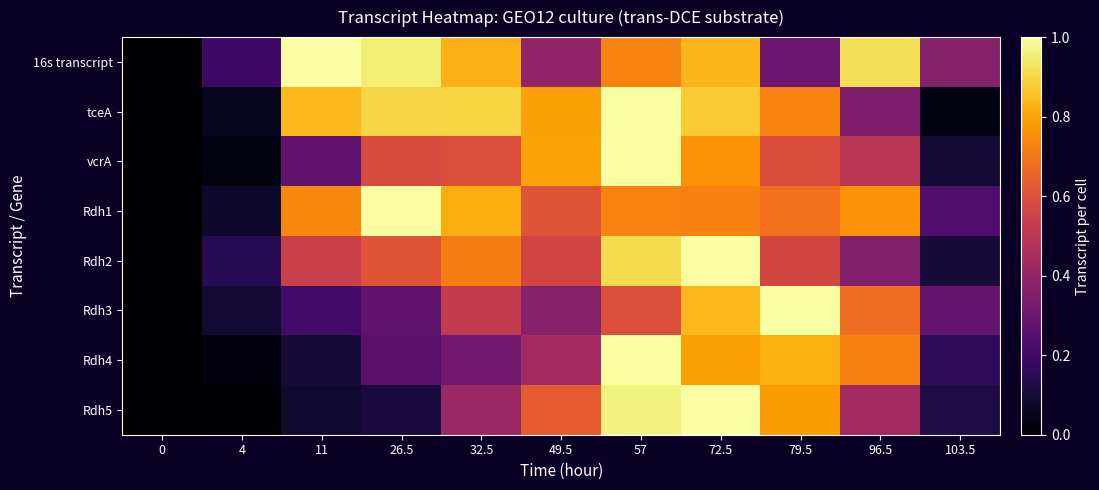

At 96.5, list the series in order from largest to smallest.

16s transcript, Rdh1, Rdh4, Rdh3, vcrA, Rdh5, Rdh2, tceA